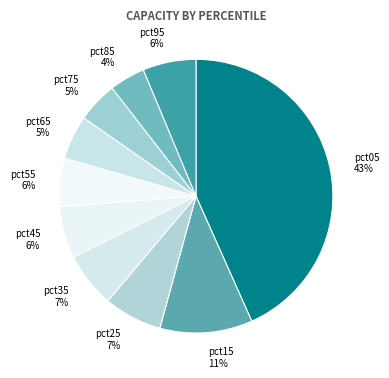

Does pct85 represent more than half of the total?

No